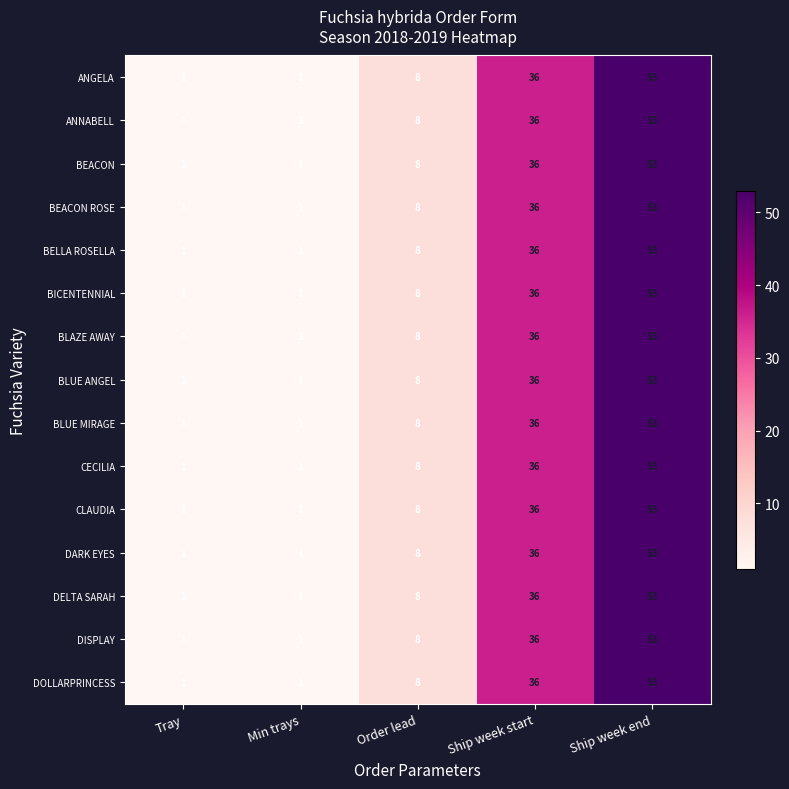

What is the sum of the BEACON ROSE values at Ship week end and Order lead?

61